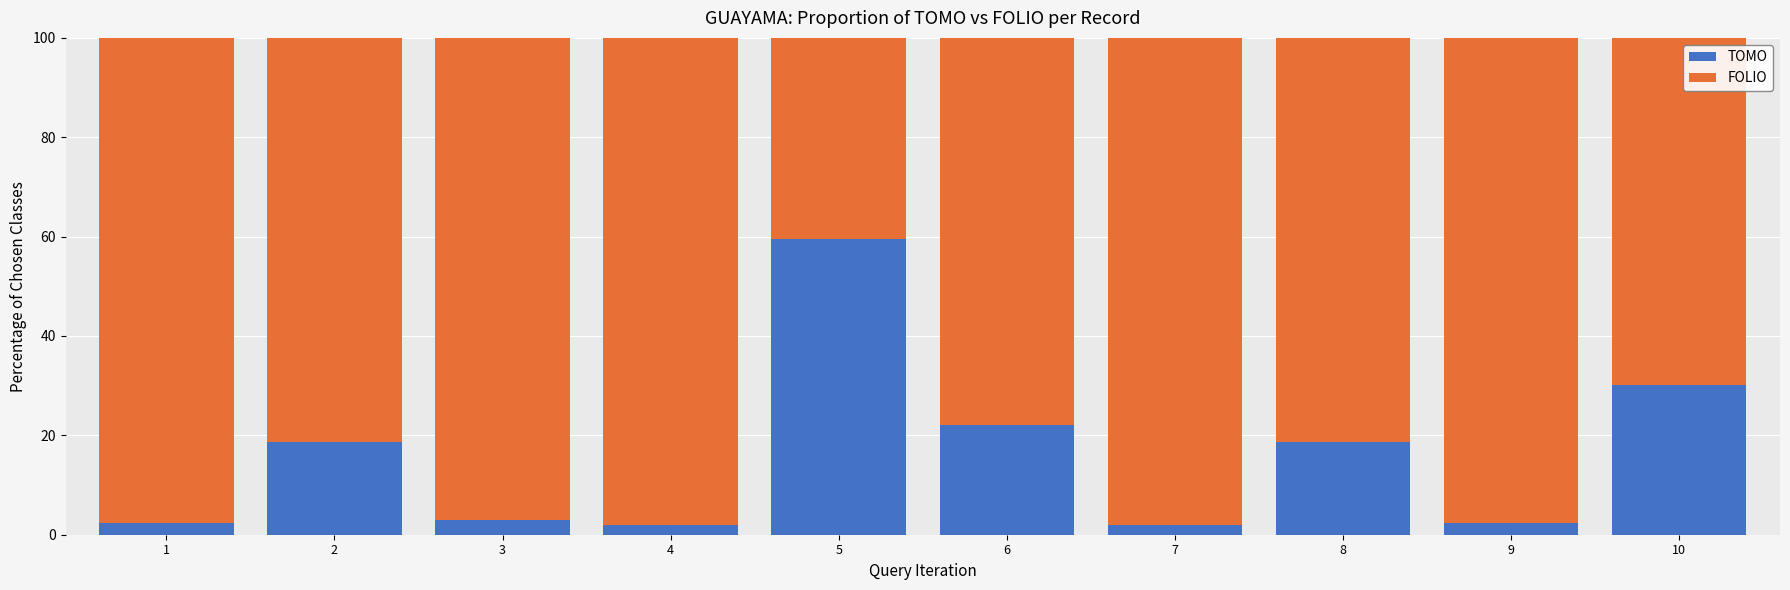

What is the difference between the second highest and minimum values in the TOMO series?

28.2